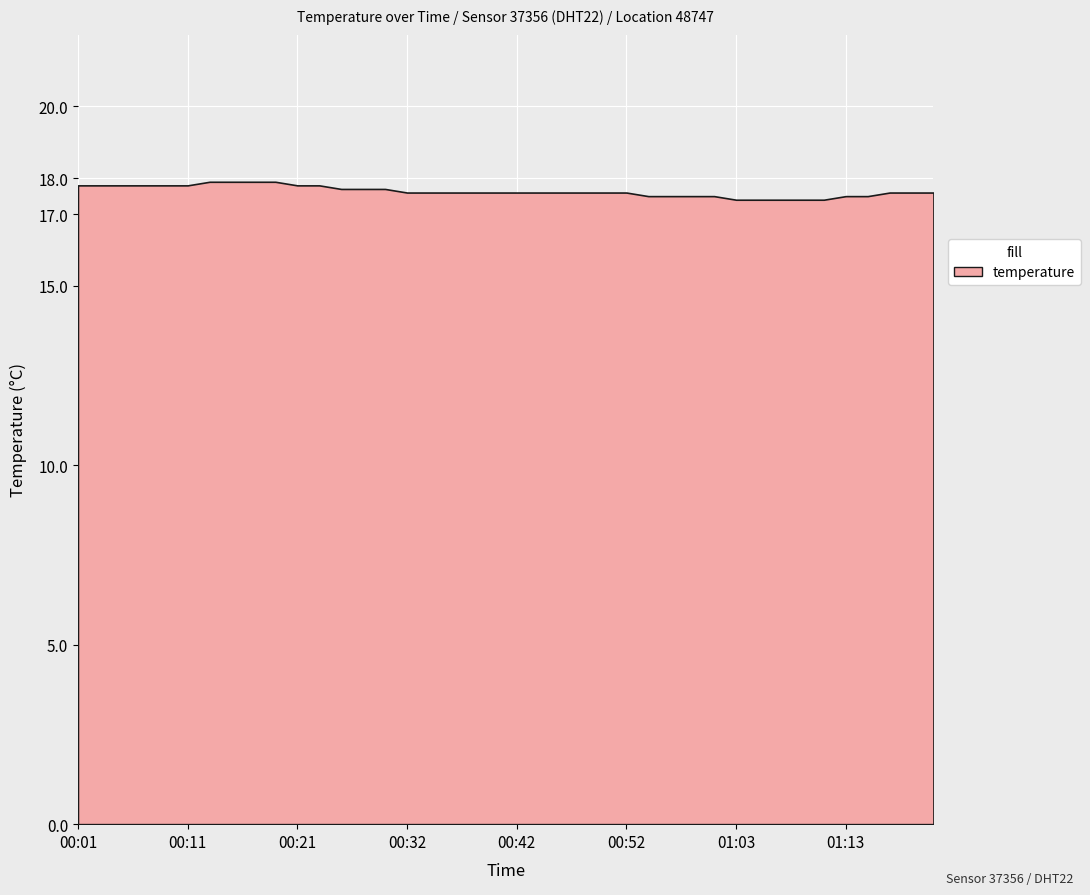

Reading right to left, transcribe all the data shown in this chart.

01:22=17.6	01:19=17.6	01:17=17.6	01:15=17.5	01:13=17.5	01:11=17.4	01:09=17.4	01:07=17.4	01:05=17.4	01:03=17.4	01:01=17.5	00:58=17.5	00:56=17.5	00:54=17.5	00:52=17.6	00:50=17.6	00:48=17.6	00:46=17.6	00:44=17.6	00:42=17.6	00:40=17.6	00:38=17.6	00:36=17.6	00:34=17.6	00:32=17.6	00:30=17.7	00:28=17.7	00:26=17.7	00:23=17.8	00:21=17.8	00:19=17.9	00:17=17.9	00:15=17.9	00:13=17.9	00:11=17.8	00:09=17.8	00:07=17.8	00:05=17.8	00:03=17.8	00:01=17.8